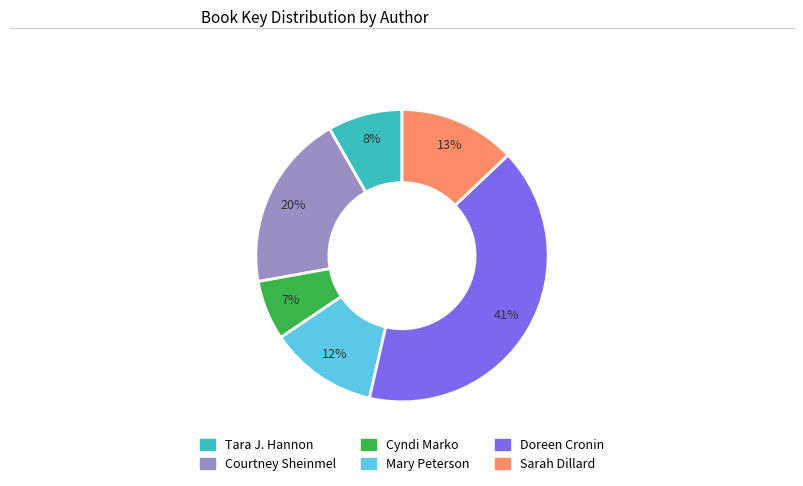

Does any single category account for the majority?

No